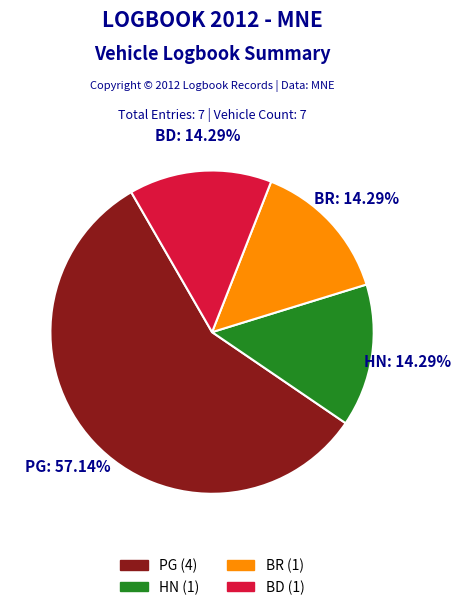

Which category has the biggest portion of the pie?

PG